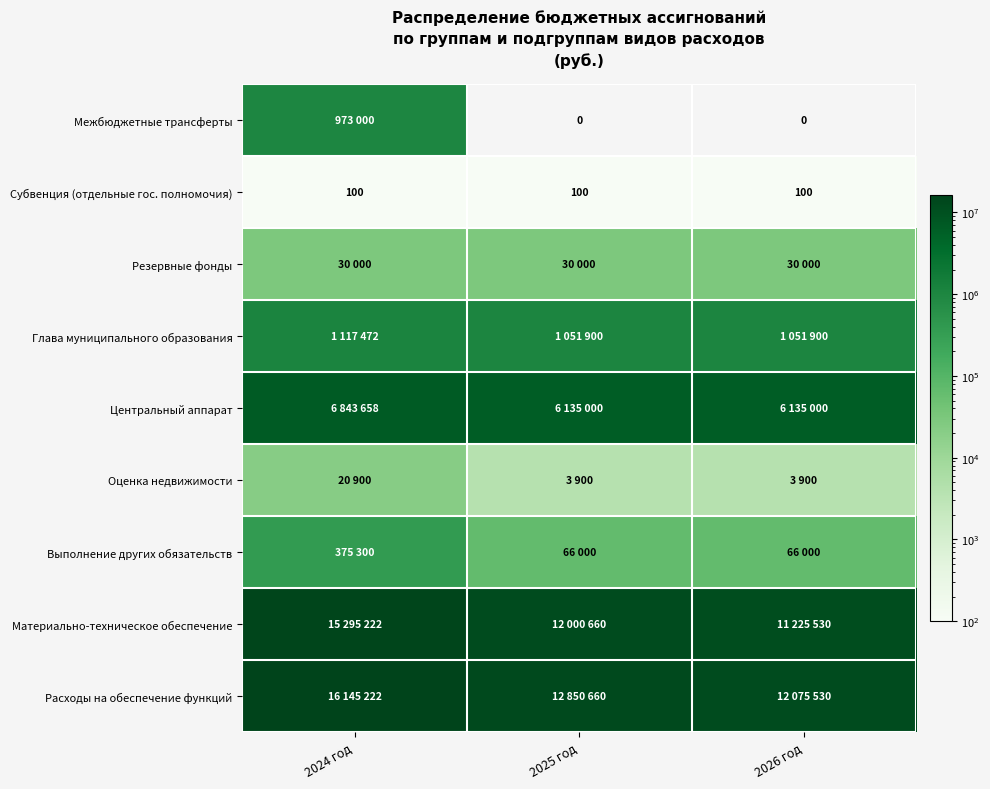

What is the sum of all Субвенция (отдельные гос. полномочия) values?

300